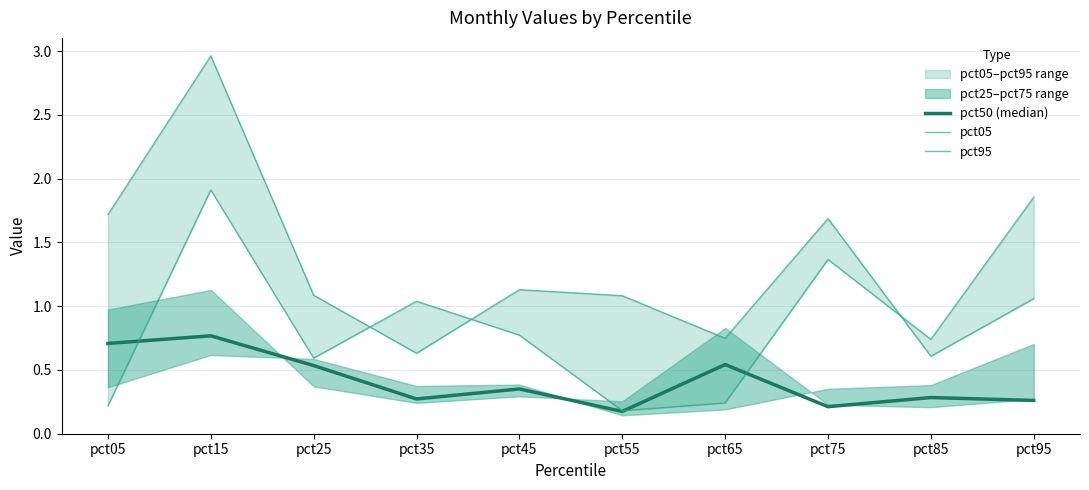

What is the sum of the pct95 values at pct55 and pct85?

0.9